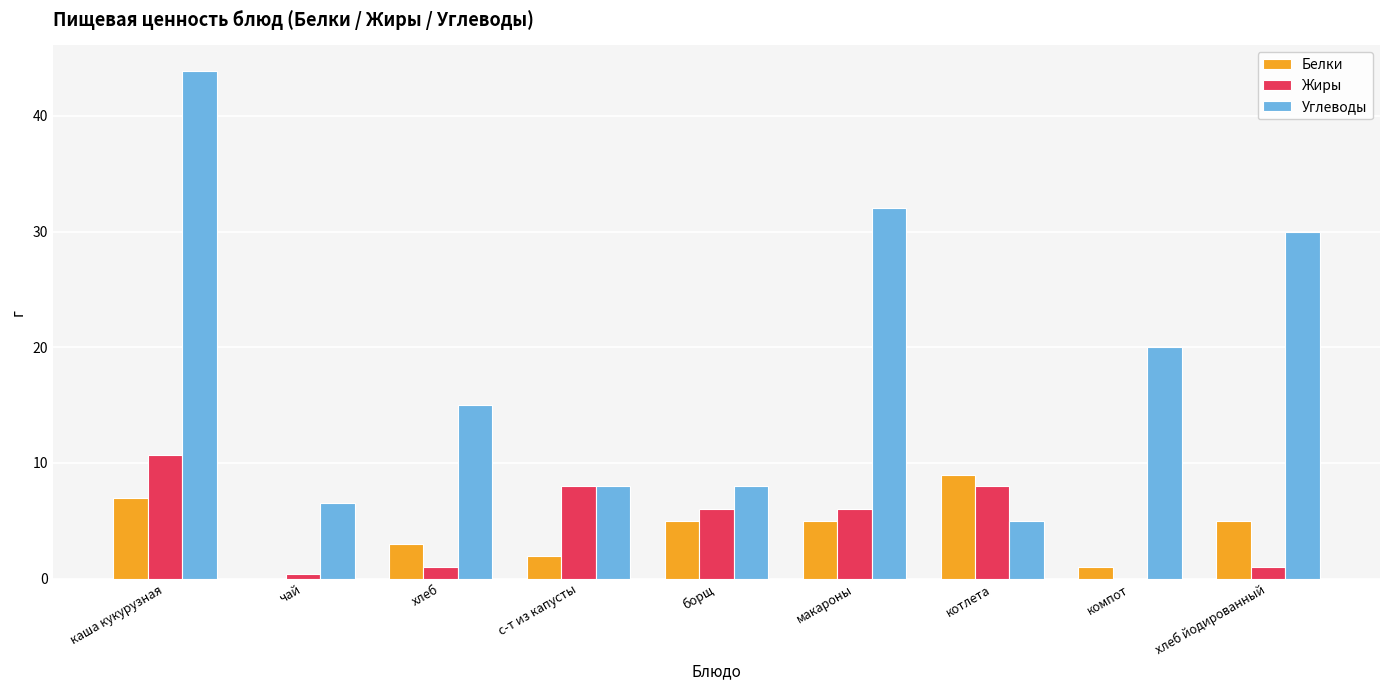

What value does the Жиры series have at с-т из капусты?

8.0